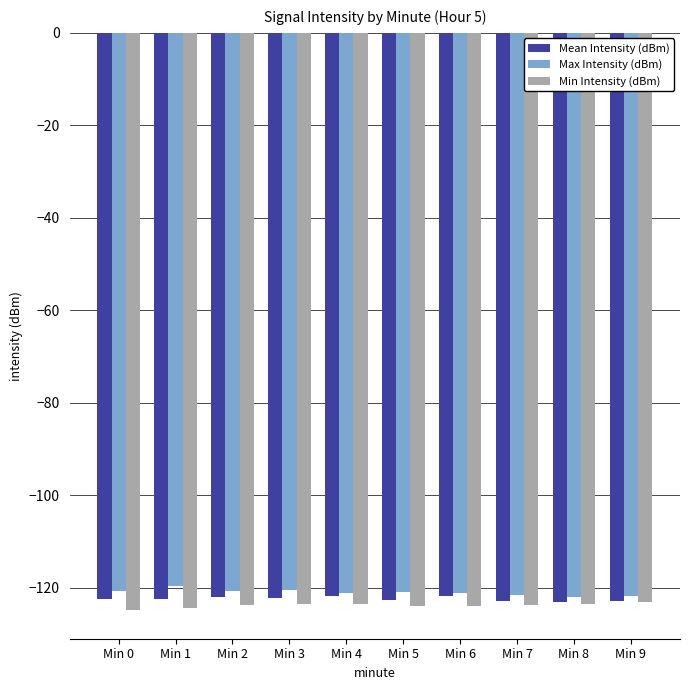

How many data points does each series have?

10